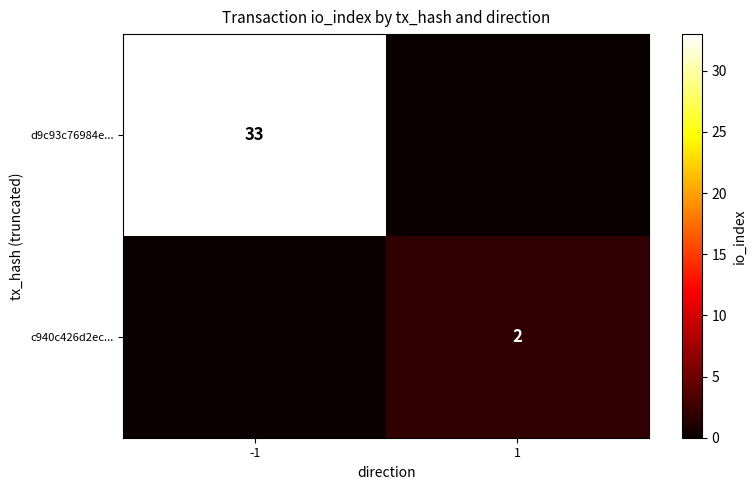

Is it true that d9c93c76984e... equals 33 at -1?

True